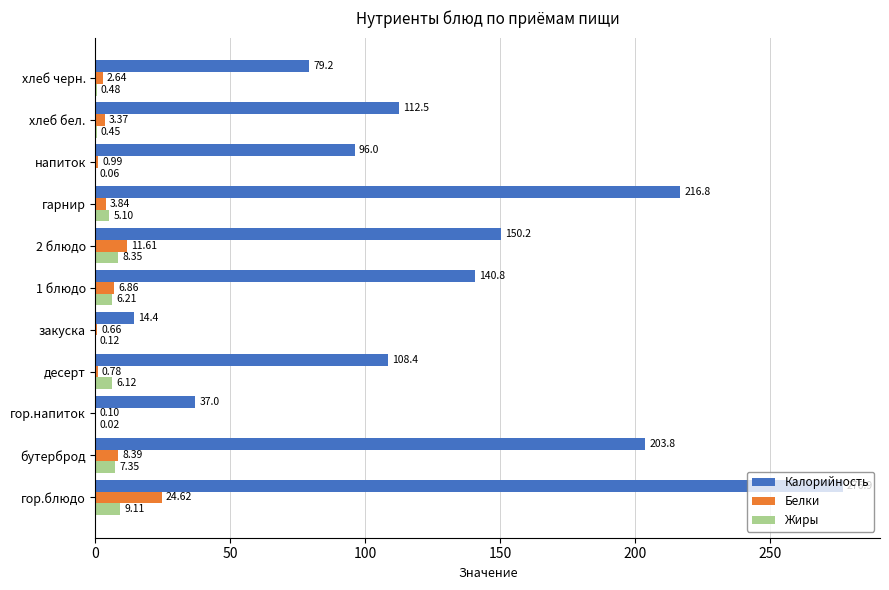

Count the number of categories in the chart.

11